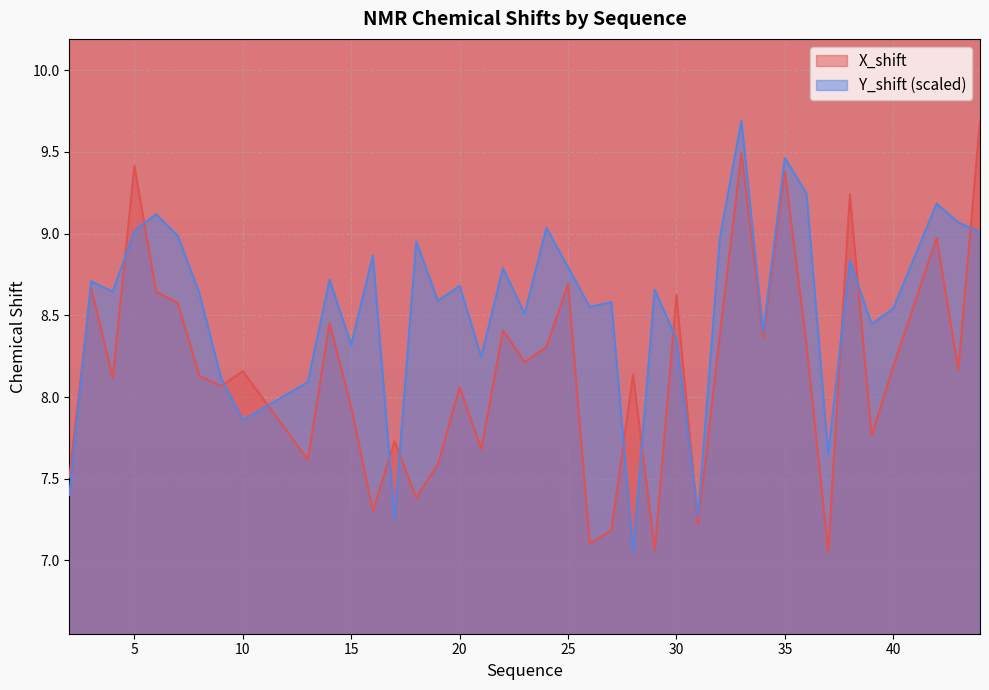

True or false: Y_shift has more than 1 points higher than both neighbors.

True